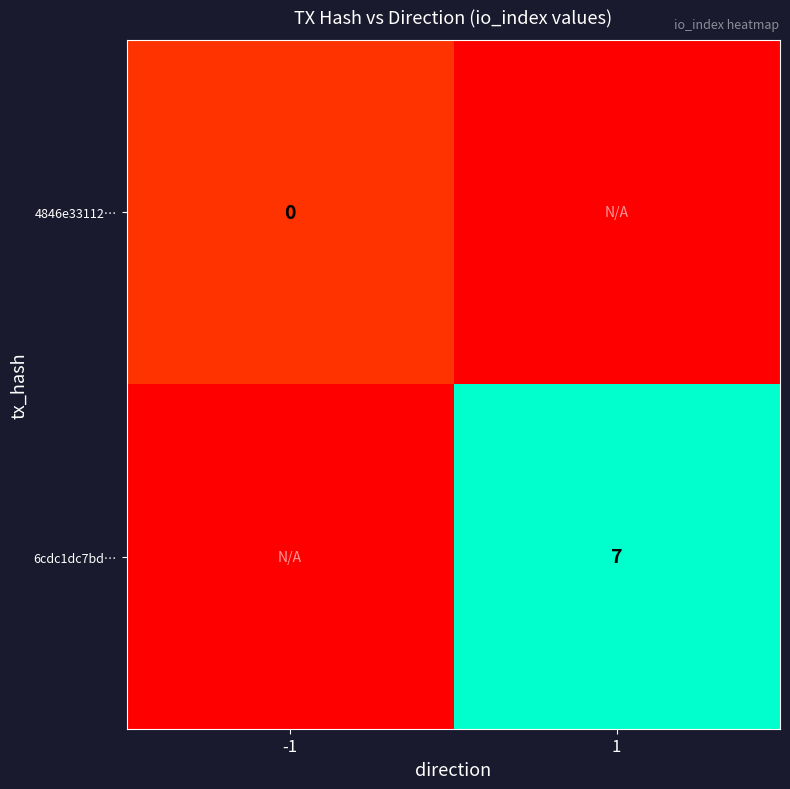

What is the difference between the highest and lowest values at 1?

8